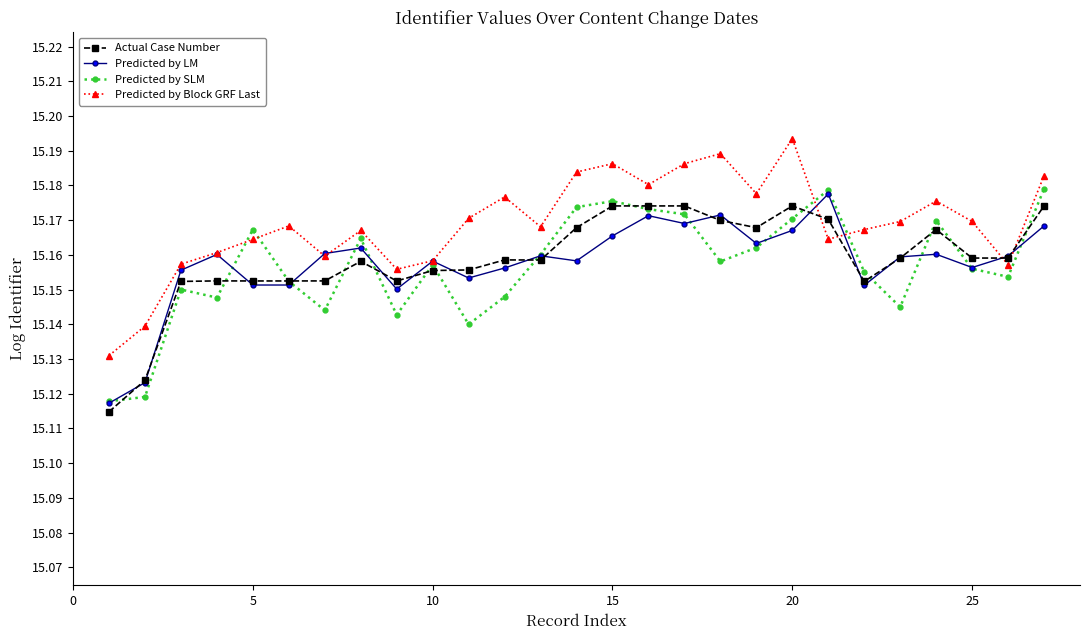

How many Actual Case Number values are between 15 and 16?

27